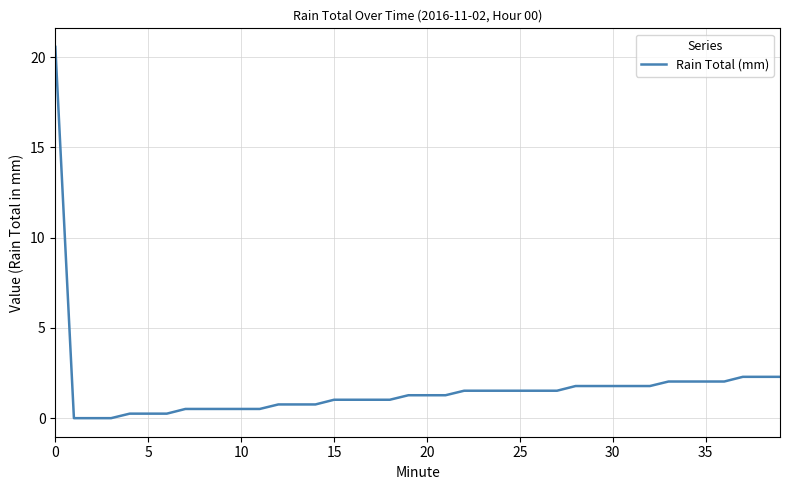

What is the difference between the maximum and minimum values?

20.6